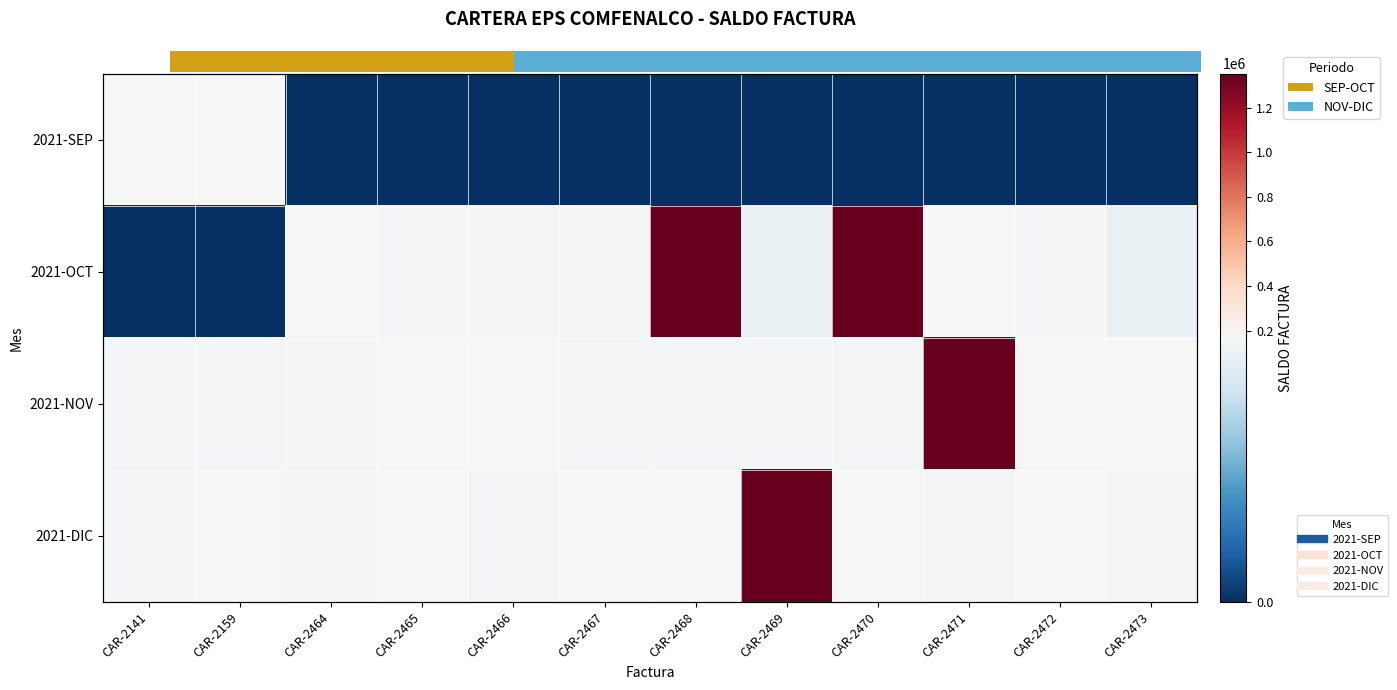

What is the highest value of the 2021-NOV series?

1352000